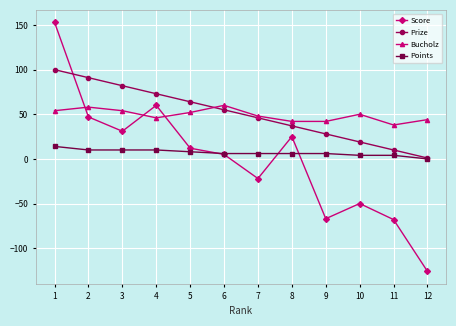

How many interior local peaks does the Score series have?

3